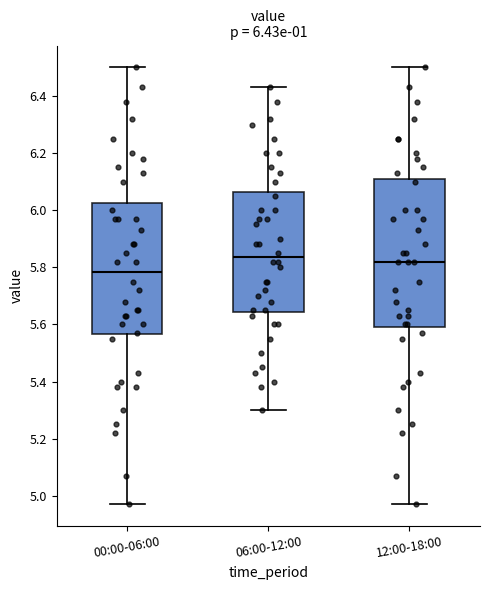

Which box is the tallest, from its lower edge to its upper edge?

12:00-18:00